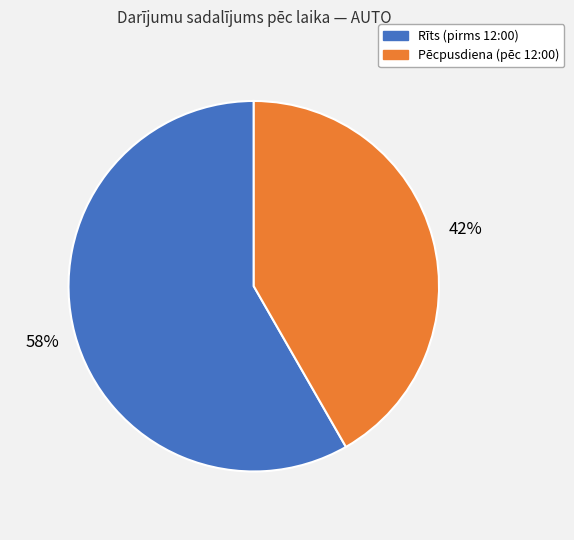

To the nearest percent, what is the average slice percentage?

50%